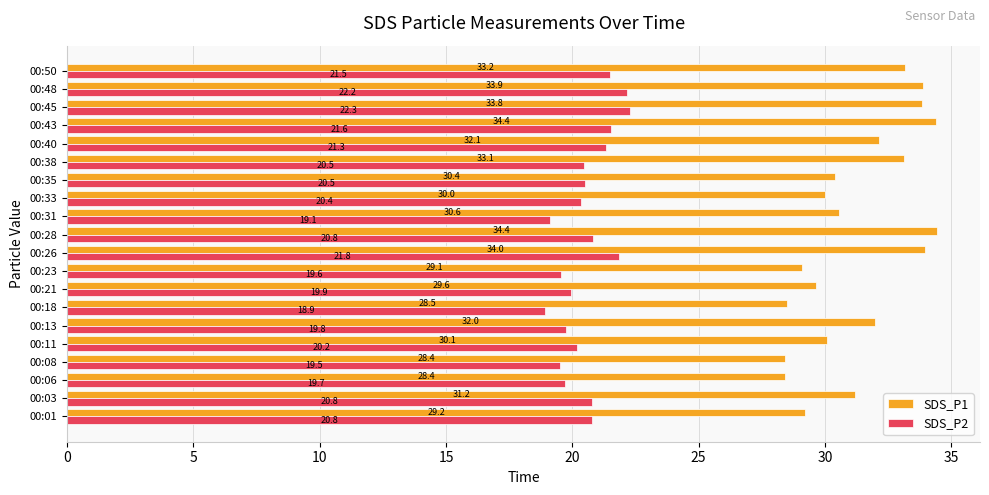

How many distinct data groups are displayed?

2